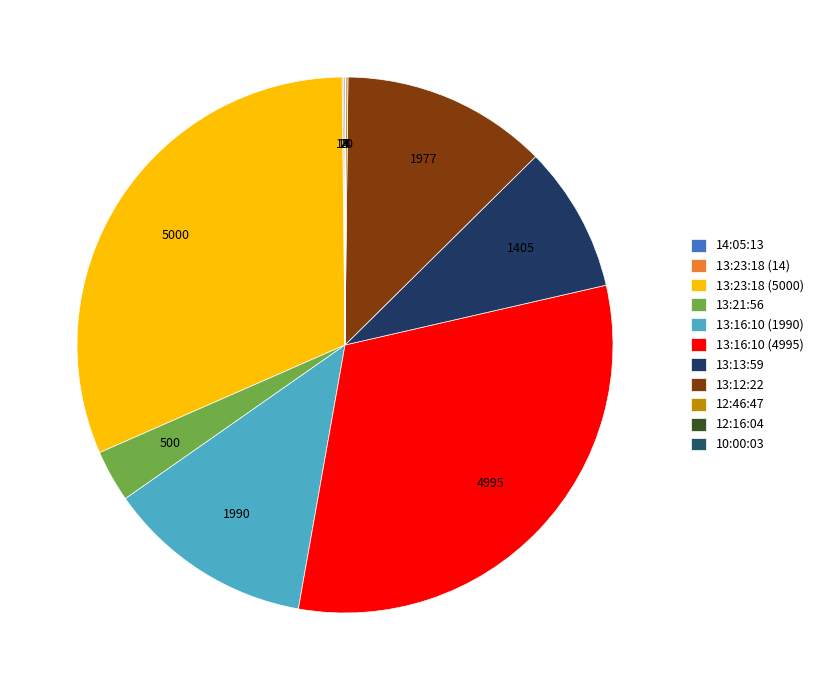

Combined, what portion of the pie is 14:05:13 and 12:16:04?

0.1%